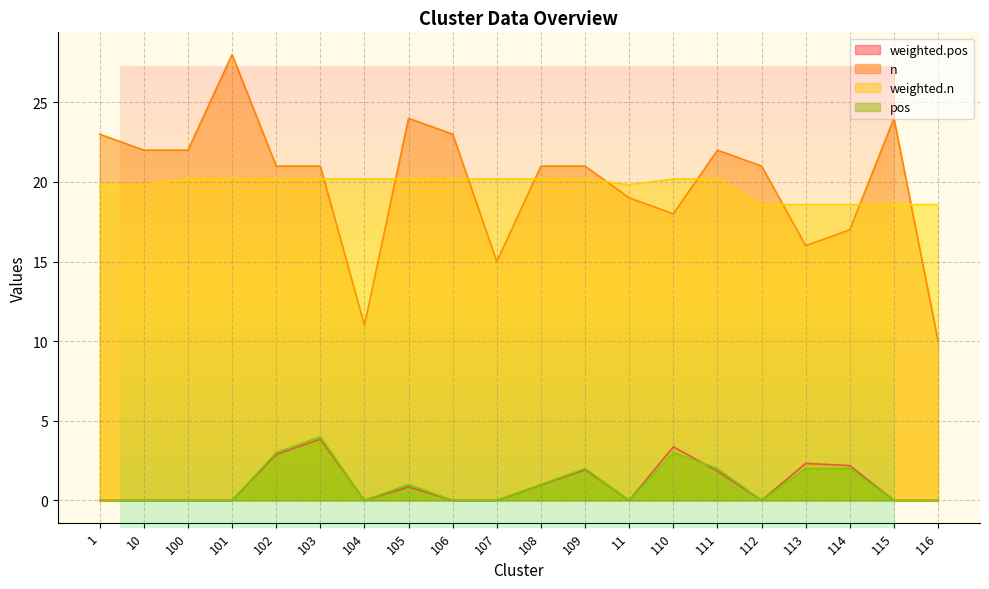

At which label does weighted.pos reach its peak?

103